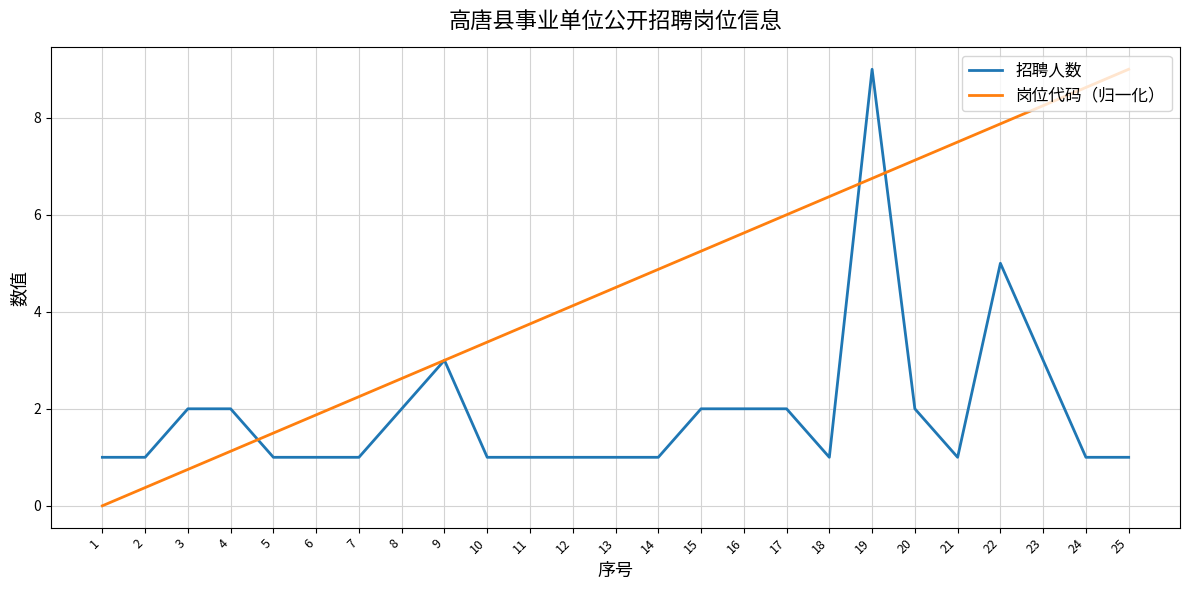

Which series changed the most between 5 and 15?

岗位代码（归一化）